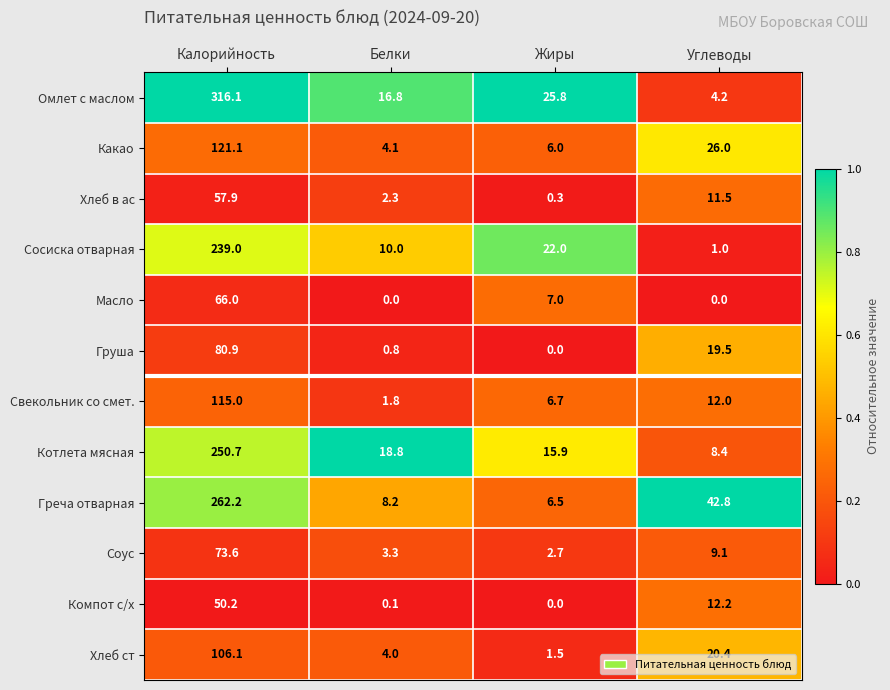

Which category has the highest value in the Сосиска отварная series?

Калорийность